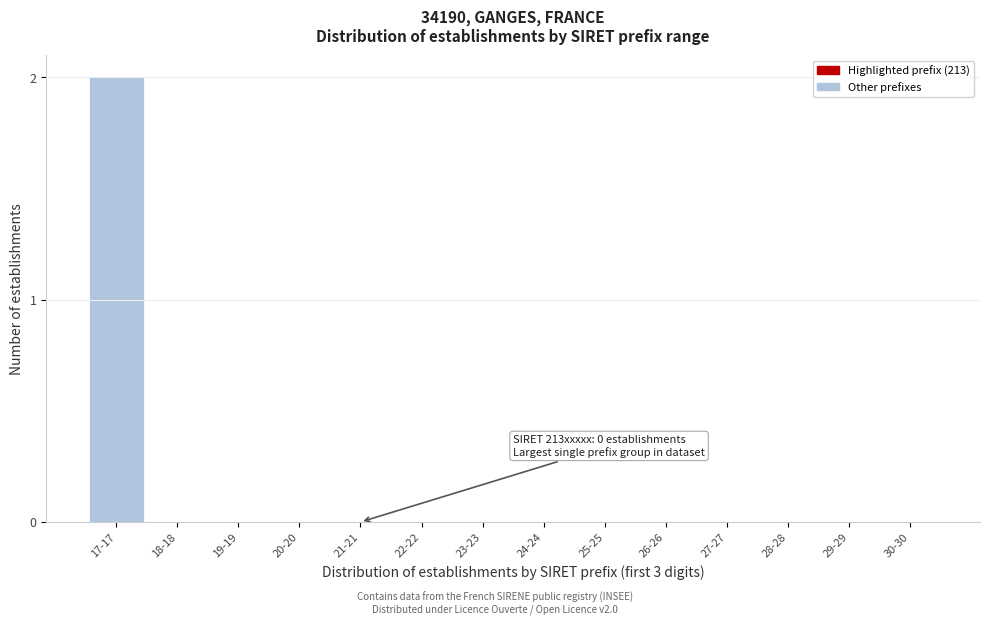

Reading left to right, list all the values displayed in this chart.

17-17=2	18-18=0	19-19=0	20-20=0	21-21=0	22-22=0	23-23=0	24-24=0	25-25=0	26-26=0	27-27=0	28-28=0	29-29=0	30-30=0